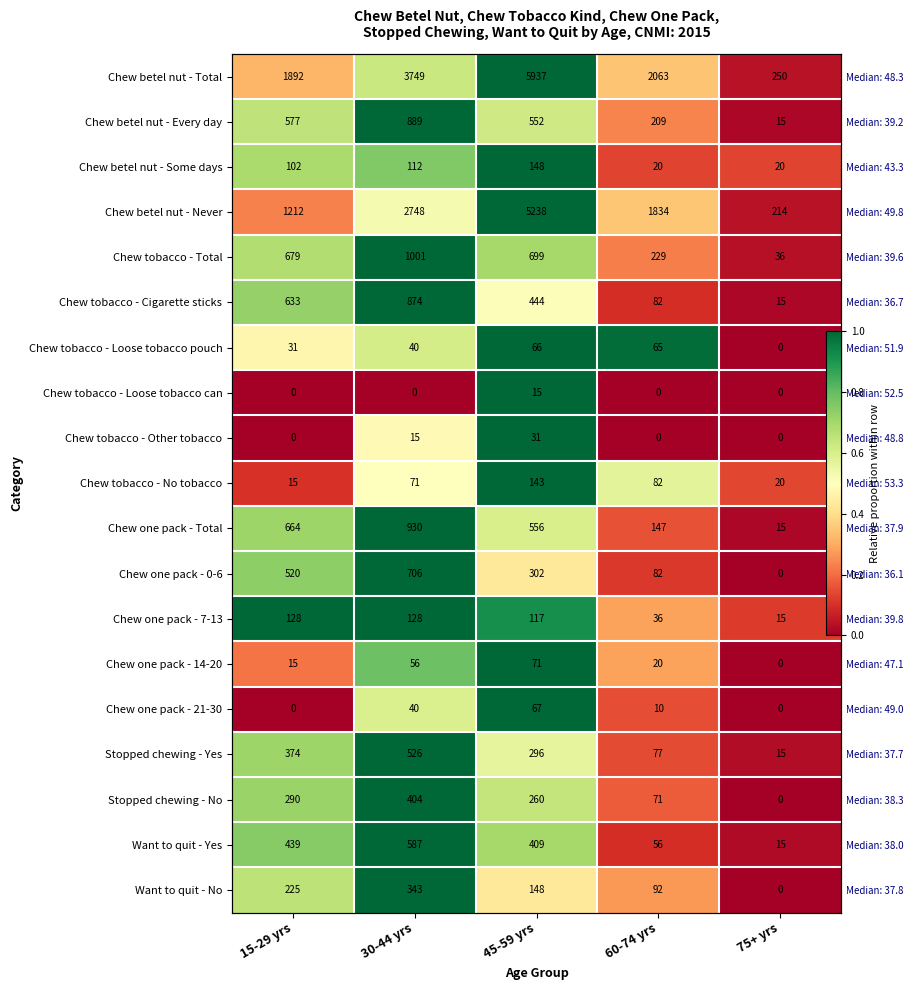

Between 45-59 yrs and 60-74 yrs, which is larger?

45-59 yrs